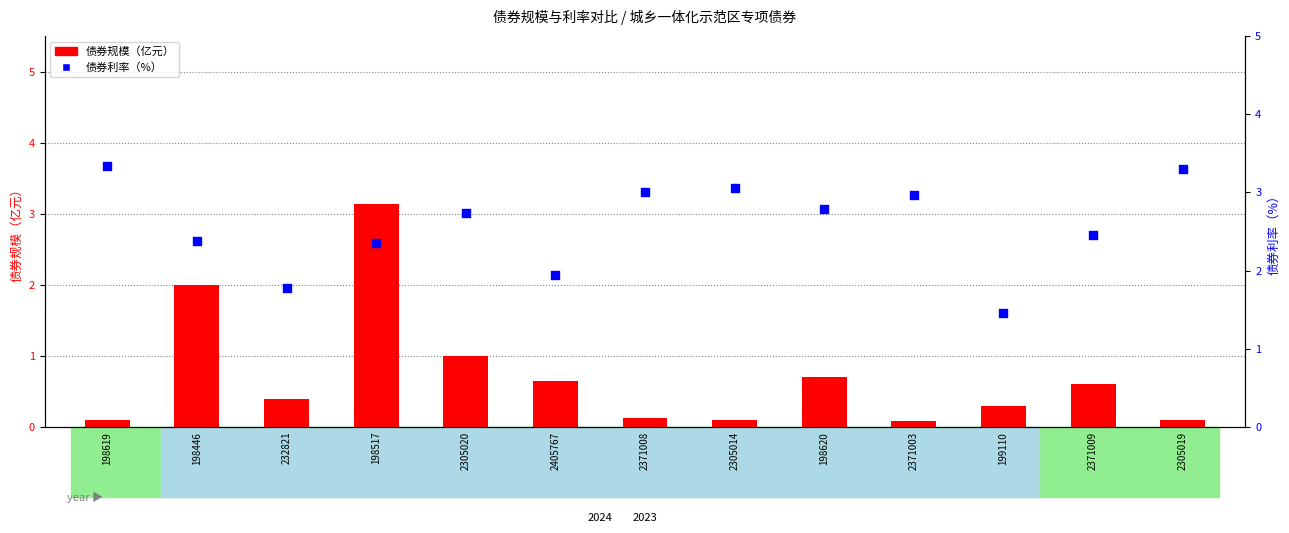

Is the value of 债券规模（亿元） at 2405767 greater than the value of 债券利率（%） at 2305014?

No